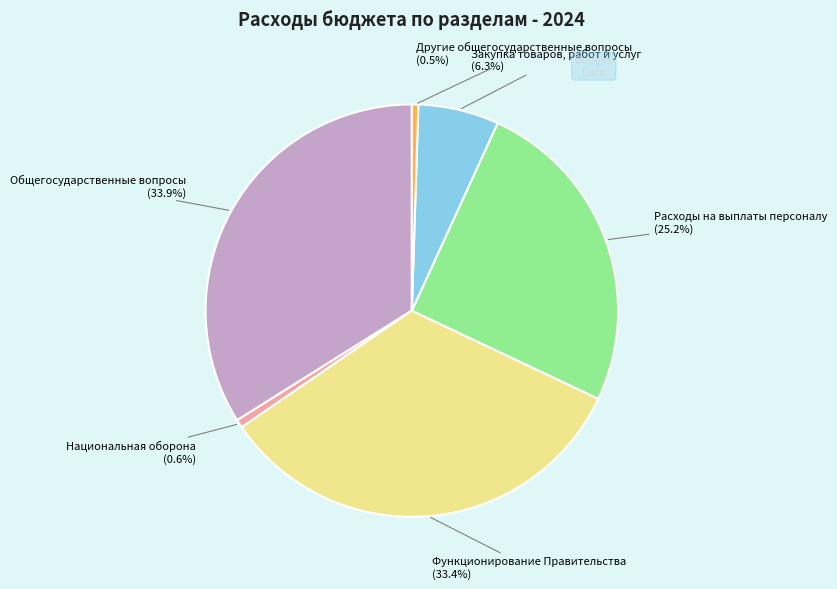

Count the number of slices in the pie.

6